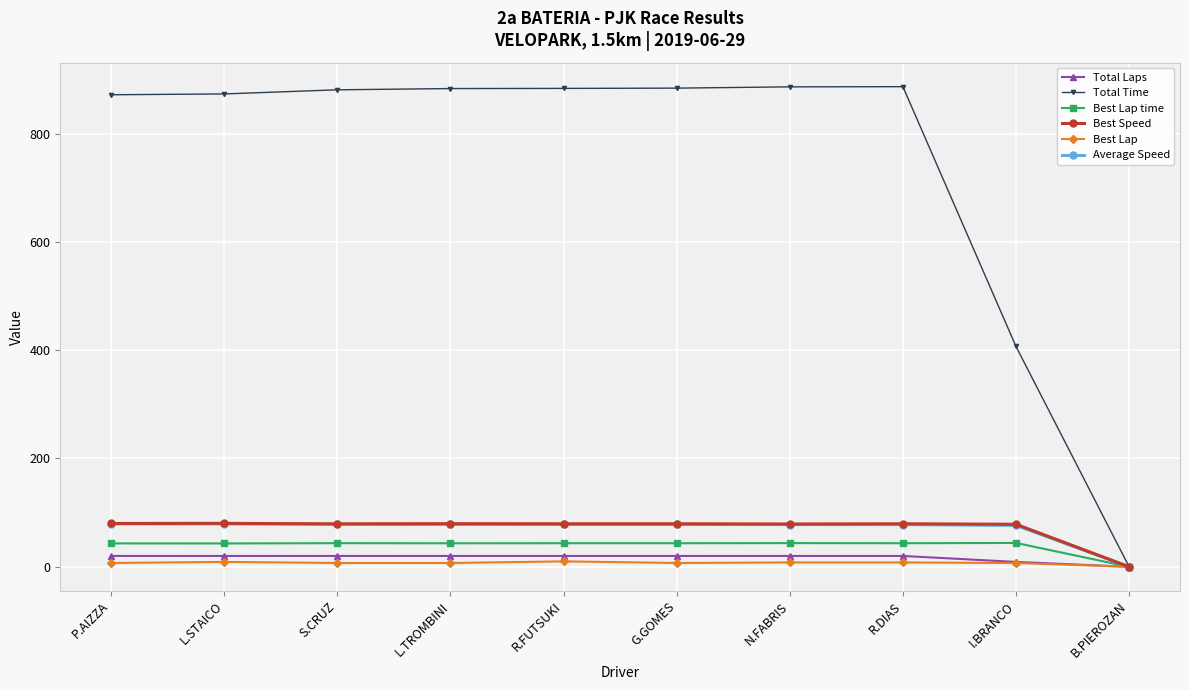

Which series has the largest total across all categories?

Total Time